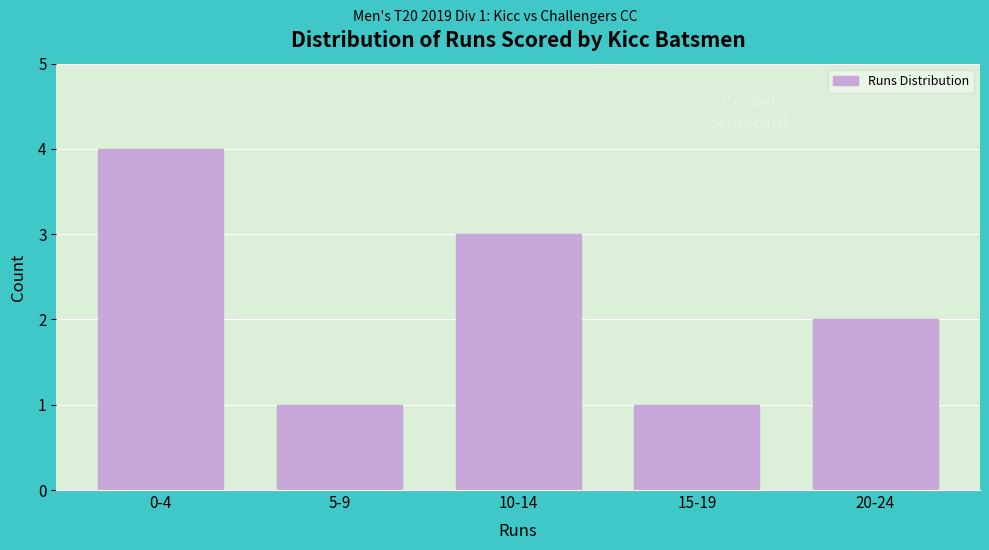

Reading left to right, what are all the values shown in this chart?

0-4=4	5-9=1	10-14=3	15-19=1	20-24=2